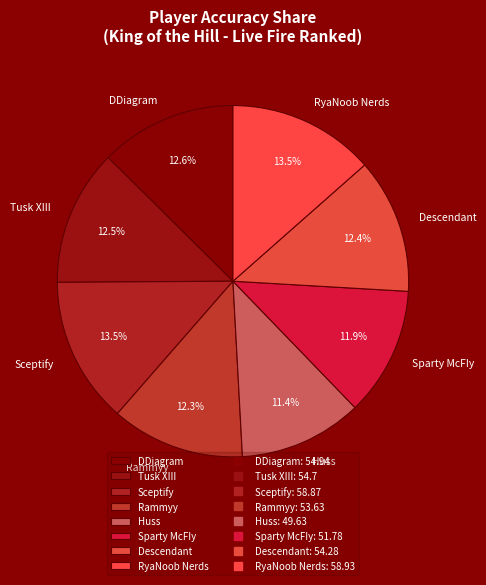

Does RyaNoob Nerds represent more than half of the total?

No